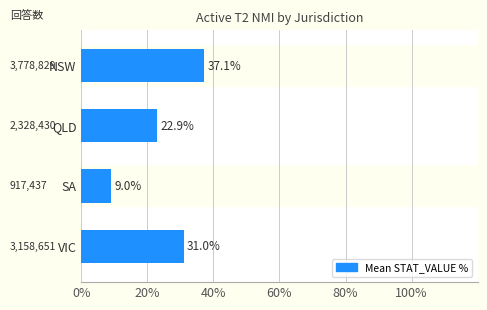

Reading top to bottom, transcribe all the data shown in this chart.

37.1	22.9	9.0	31.0